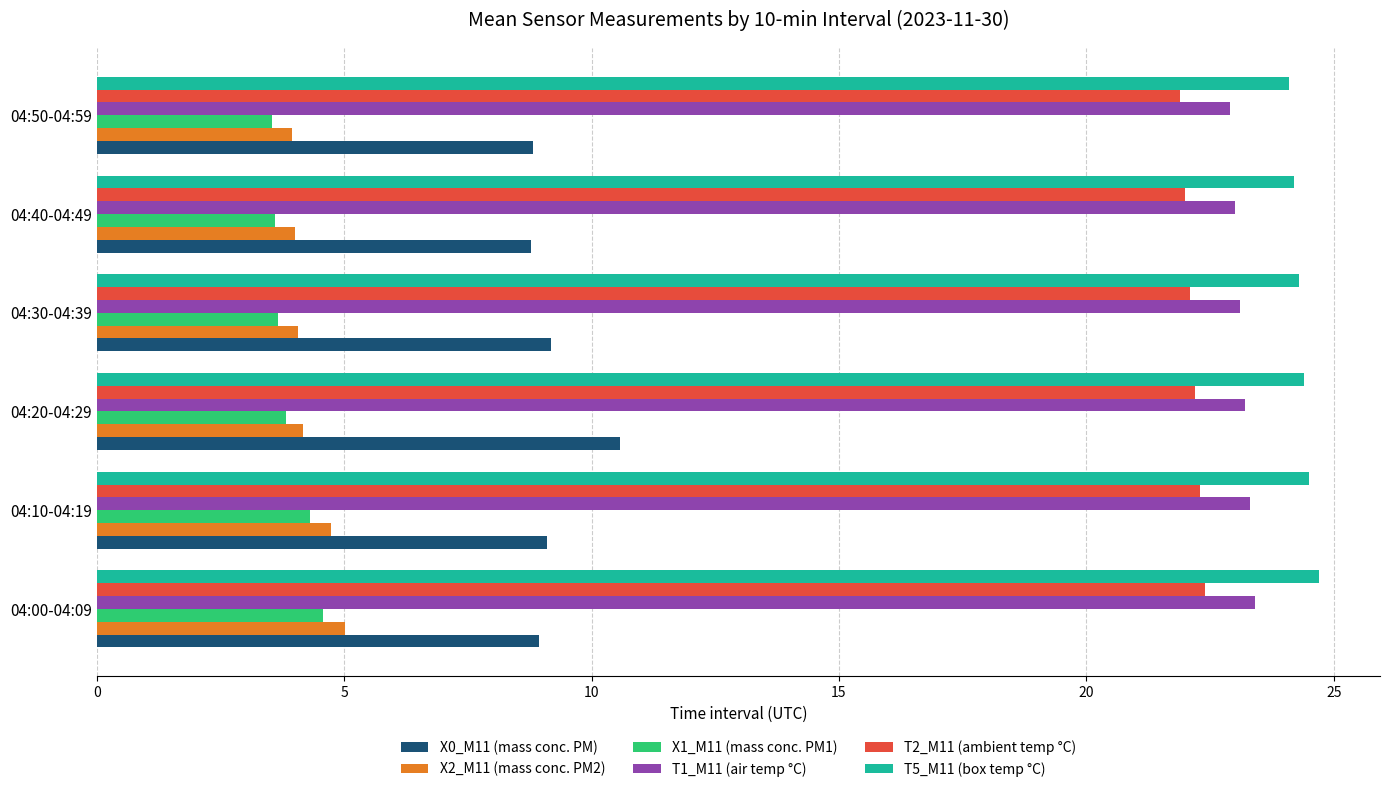

What is the difference between the maximum and minimum values in the X1_M11 (mass conc. PM1) series?

1.0